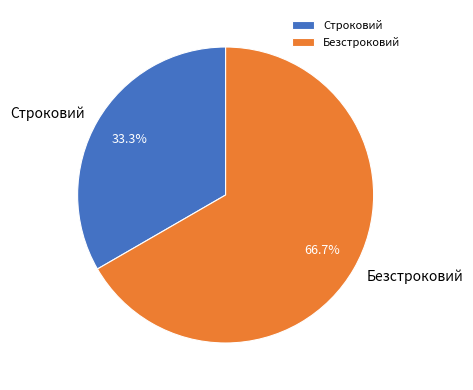

What percentage do Строковий and Безстроковий together represent?

100.0%